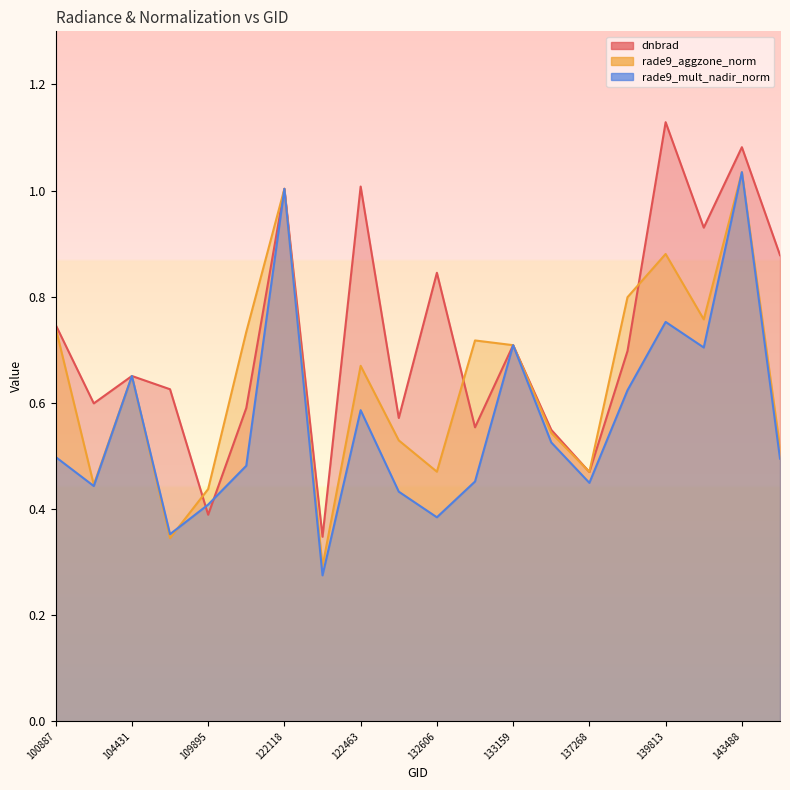

What is the value of the dnbrad point at the 1st from the left?

0.7